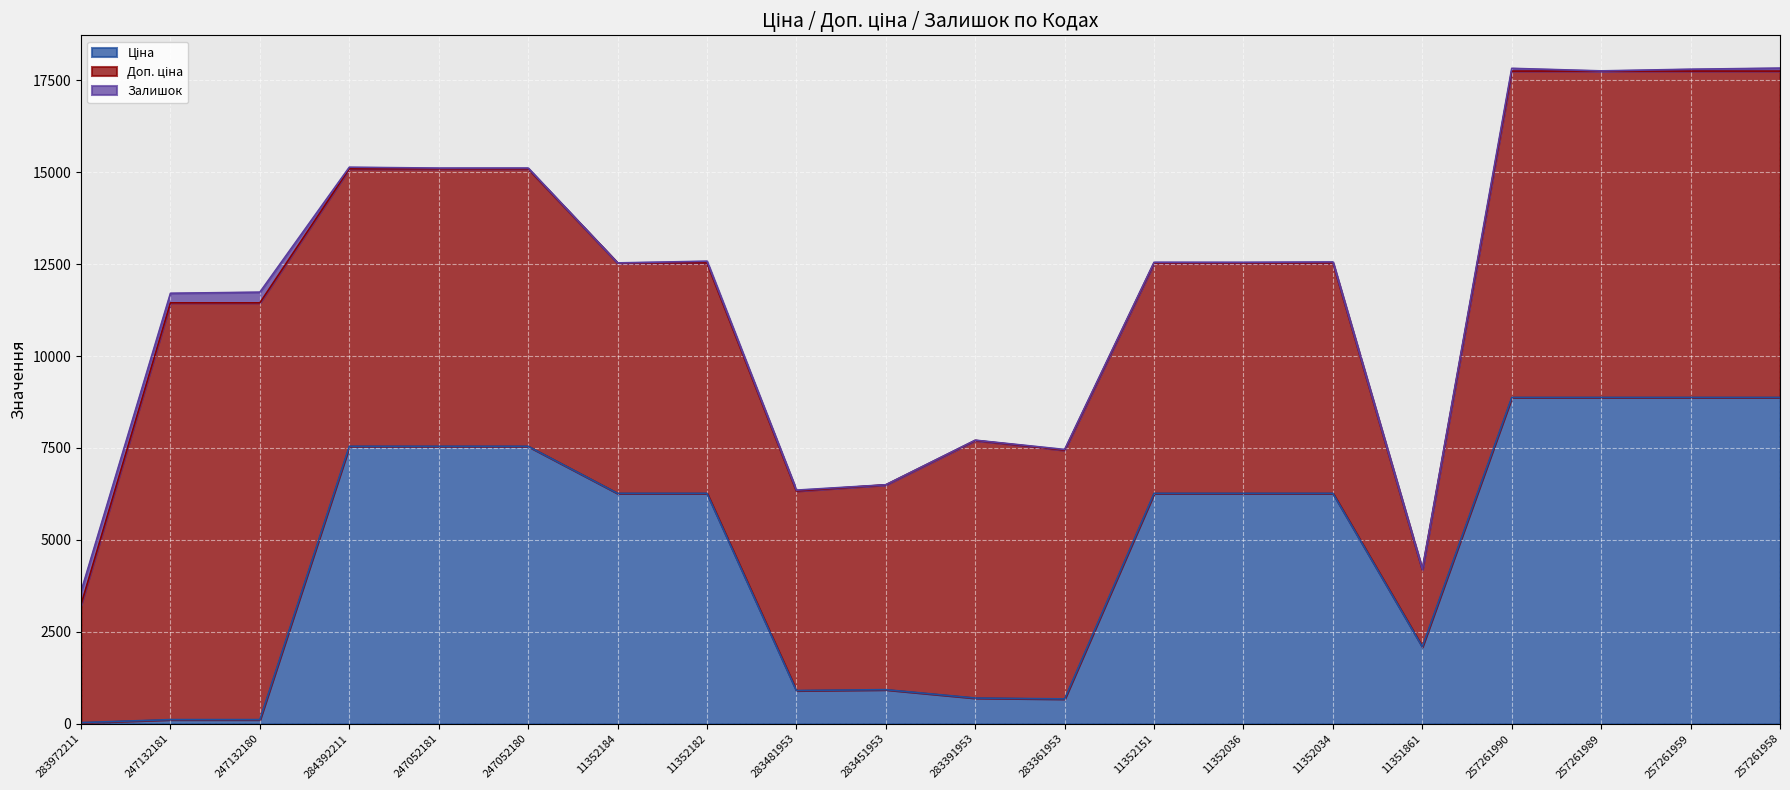

Between 284392211 and 283391953, which series saw the biggest shift?

Ціна